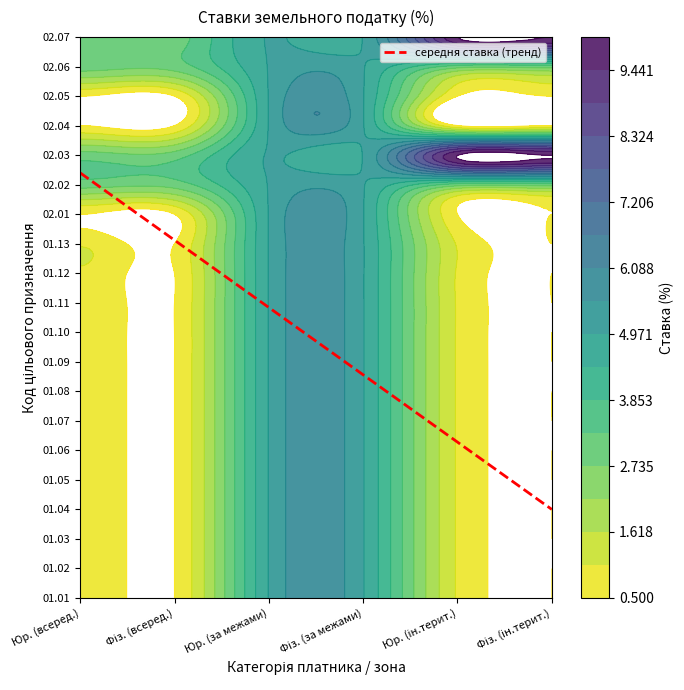

Reading left to right, list all the values displayed in this chart.

01.01: 1.0	0.5	5.0	5.0	1.0	0.5
01.02: 1.0	0.5	5.0	5.0	1.0	0.5
01.03: 1.0	0.5	5.0	5.0	1.0	0.5
01.04: 1.0	0.5	5.0	5.0	1.0	0.5
01.05: 1.0	0.5	5.0	5.0	1.0	0.5
01.06: 1.0	0.5	5.0	5.0	1.0	0.5
01.07: 1.0	0.5	5.0	5.0	1.0	0.5
01.08: 1.0	0.5	5.0	5.0	1.0	0.5
01.09: 1.0	0.5	5.0	5.0	1.0	0.5
01.10: 1.0	0.5	5.0	5.0	1.0	0.5
01.11: 1.0	0.5	5.0	5.0	1.0	0.5
01.12: 1.0	0.5	5.0	5.0	1.0	0.5
01.13: 1.0	0.5	5.0	5.0	1.0	0.5
02.01: 0.5	0.5	5.0	5.0	0.5	0.5
02.02: 3.0	3.0	5.0	5.0	3.0	3.0
02.03: 3.0	3.0	5.0	5.0	10.0	10.0
02.04: 0.5	0.5	5.0	5.0	0.5	0.5
02.05: 0.5	0.5	5.0	5.0	0.5	0.5
02.06: 3.0	3.0	5.0	5.0	3.0	3.0
02.07: 3.0	3.0	5.0	5.0	10.0	10.0